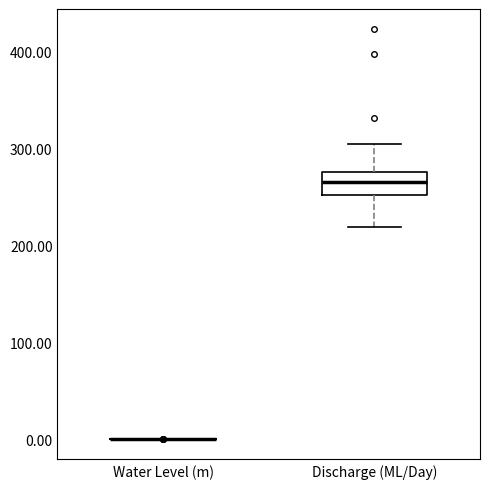

Reading left to right, read every box against the y-axis: the position of its median line, the range the box covers, and the ends of its whiskers. The values are not printed on the chart, so give them approximately, as read against the axis.

Water Level (m): box collapsed to a line at 0, whiskers 0 to 0
Discharge (ML/Day): median 270, box 250 to 280, whiskers 220 to 300